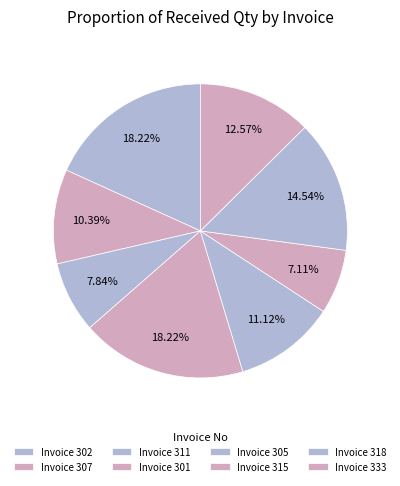

Which slice is the smallest?

Invoice 315